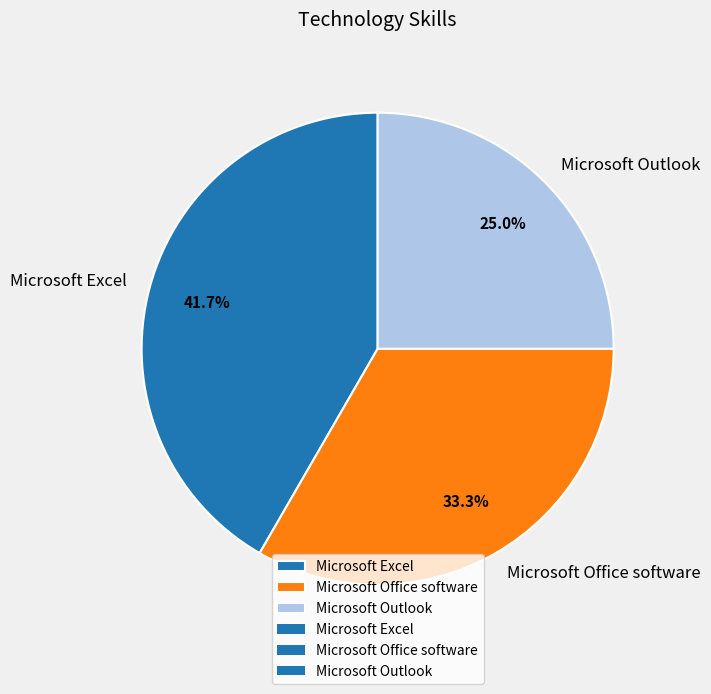

How many segments does this pie chart have?

3